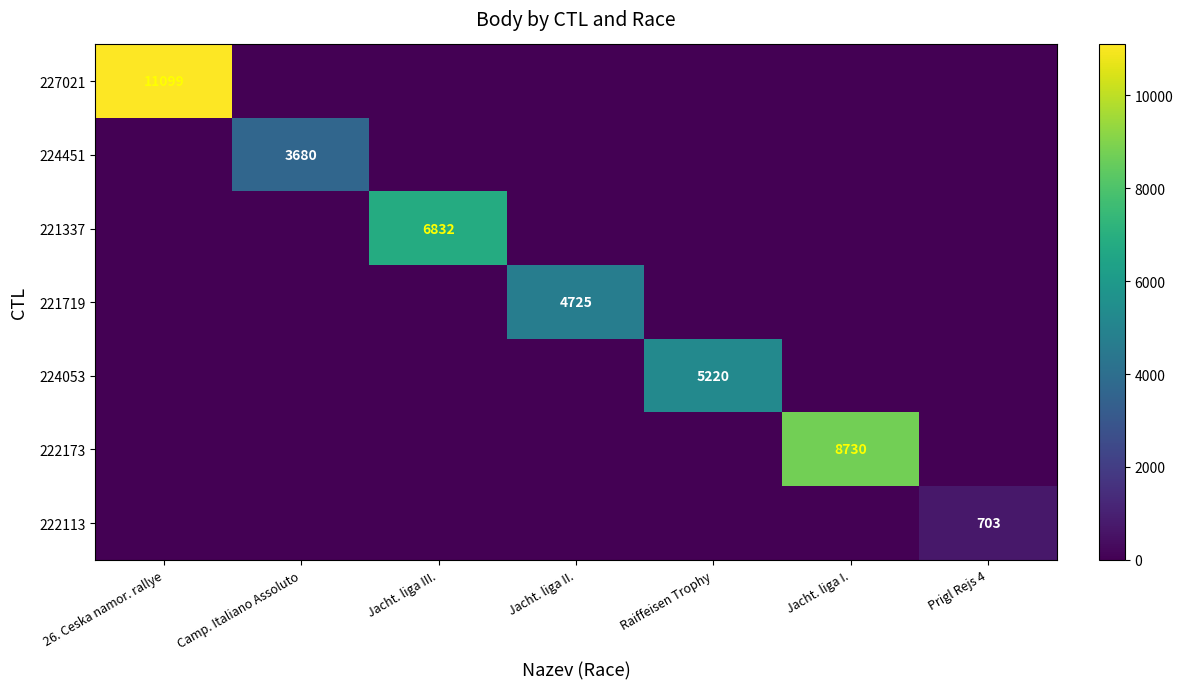

Is it true that 224053 equals 0 at Jacht. liga II.?

True